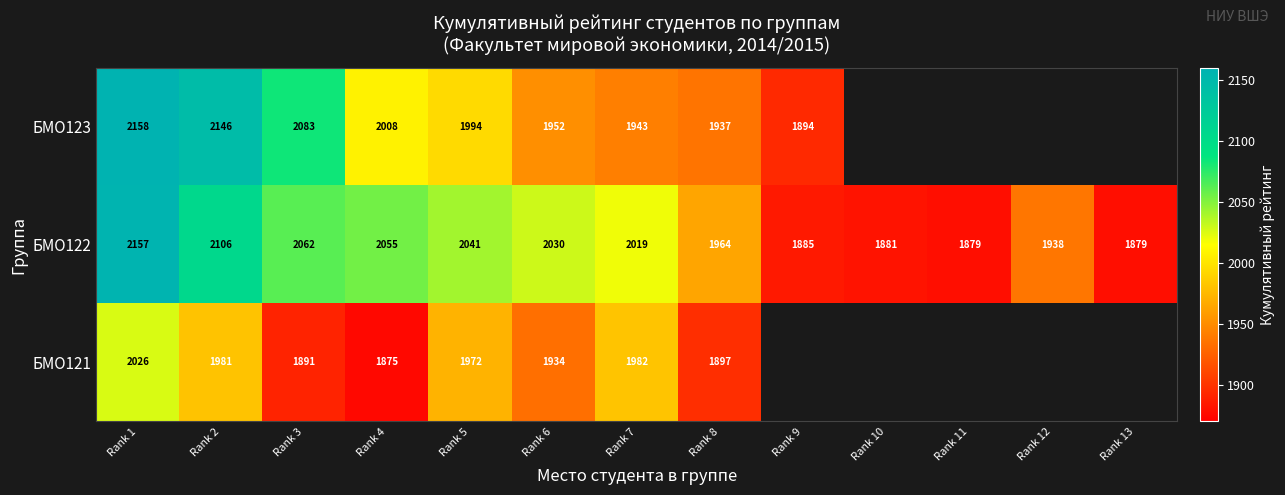

Is it true that БМО122 equals 3126.7 at Rank 9?

False